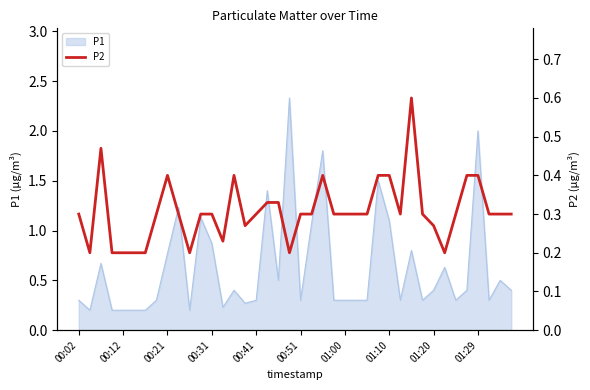

What is the sum of all values?

12.3